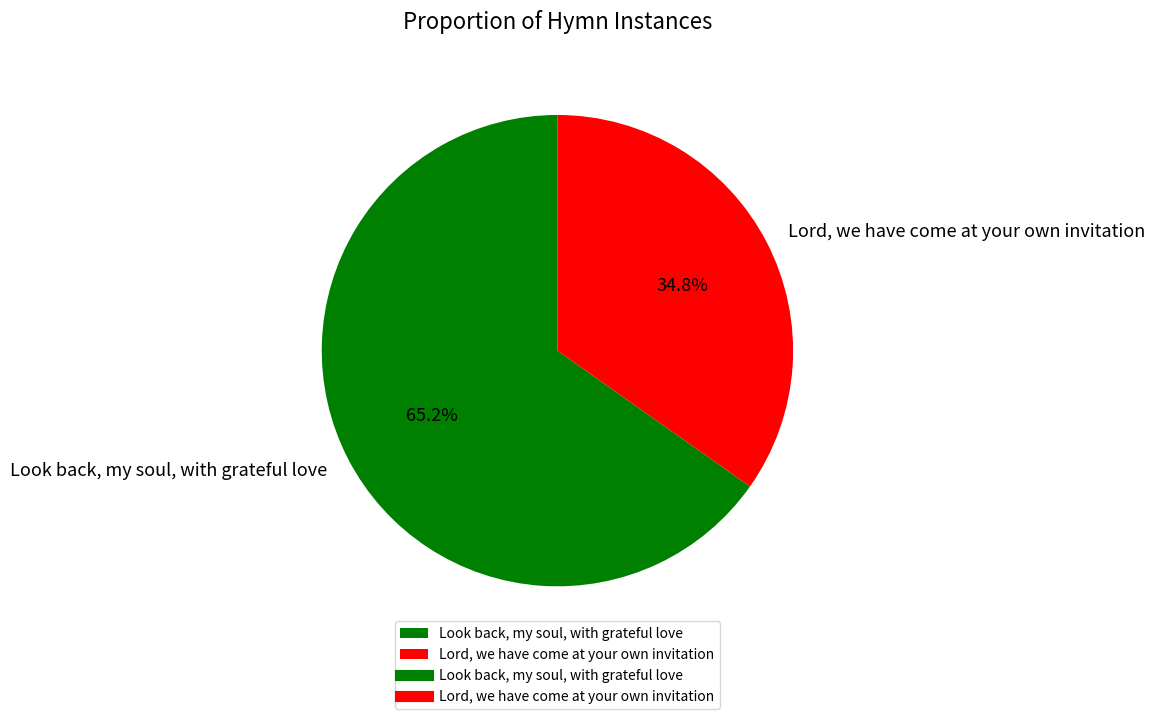

Rank the categories by value from highest to lowest.

Look back, my soul, with grateful love, Lord, we have come at your own invitation